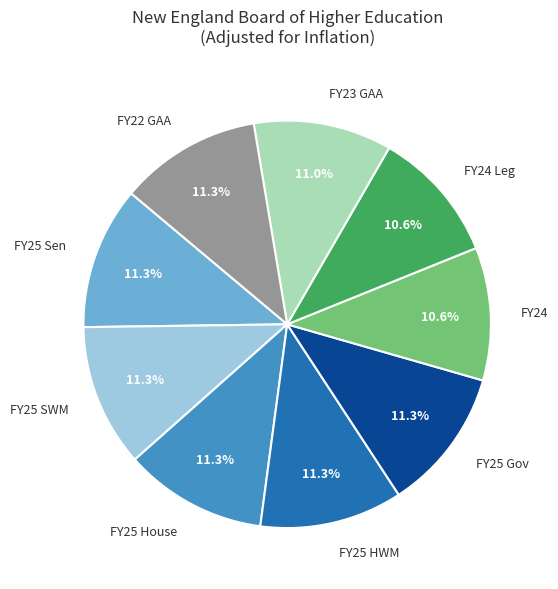

To the nearest percent, what is the difference between the FY24 Leg and FY25 Gov slice percentages?

1%